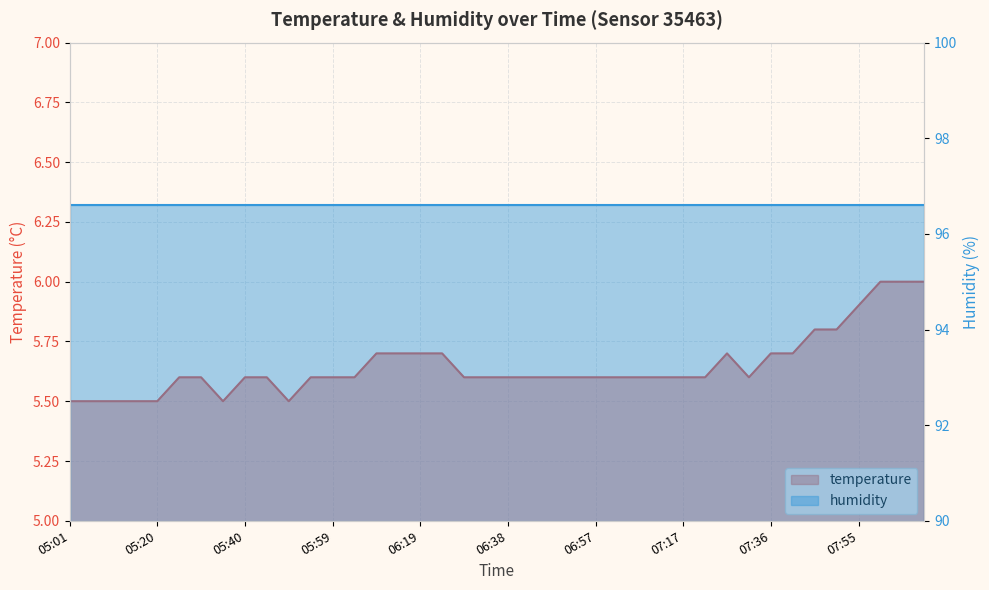

Reading left to right, transcribe all the data shown in this chart.

05:01=5.5	05:06=5.5	05:11=5.5	05:15=5.5	05:20=5.5	05:25=5.6	05:30=5.6	05:35=5.5	05:40=5.6	05:44=5.6	05:49=5.5	05:54=5.6	05:59=5.6	06:04=5.6	06:09=5.7	06:14=5.7	06:19=5.7	06:23=5.7	06:28=5.6	06:33=5.6	06:38=5.6	06:43=5.6	06:48=5.6	06:53=5.6	06:57=5.6	07:02=5.6	07:07=5.6	07:12=5.6	07:17=5.6	07:21=5.6	07:26=5.7	07:31=5.6	07:36=5.7	07:41=5.7	07:45=5.8	07:50=5.8	07:55=5.9	08:00=6.0	08:05=6.0	08:09=6.0